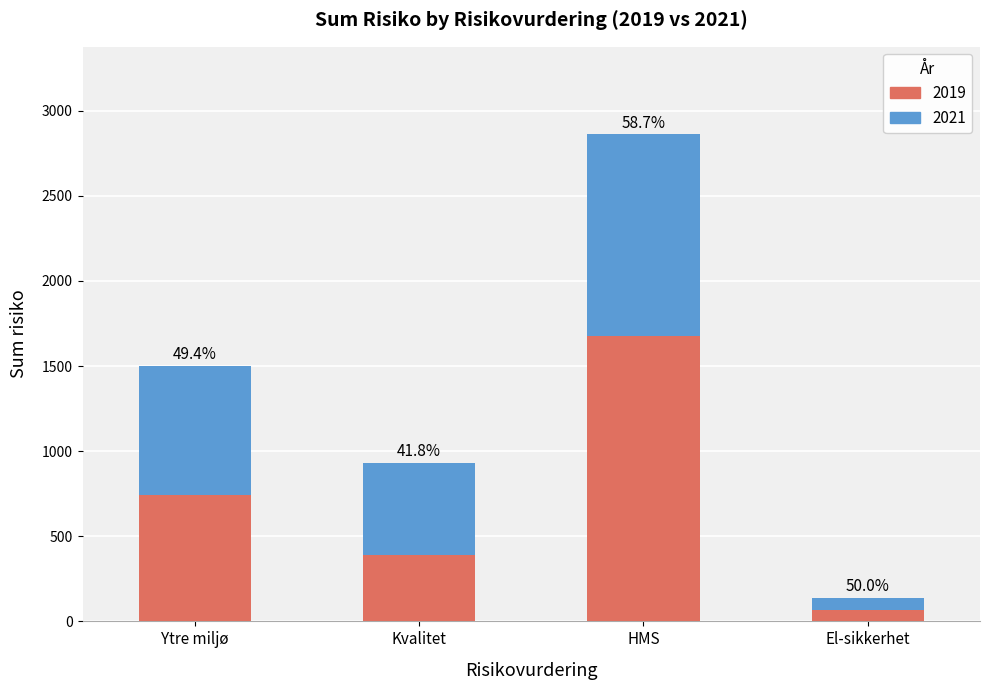

What is the sum of the 2021 values at Ytre miljø and HMS?

1942